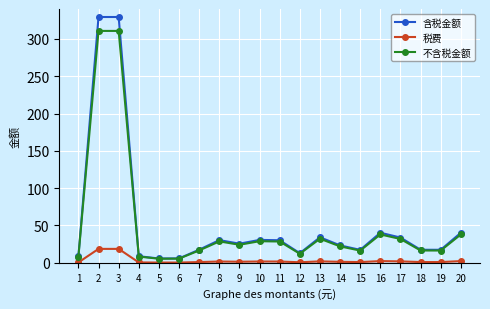

Which series has the largest range (max minus min)?

含税金额